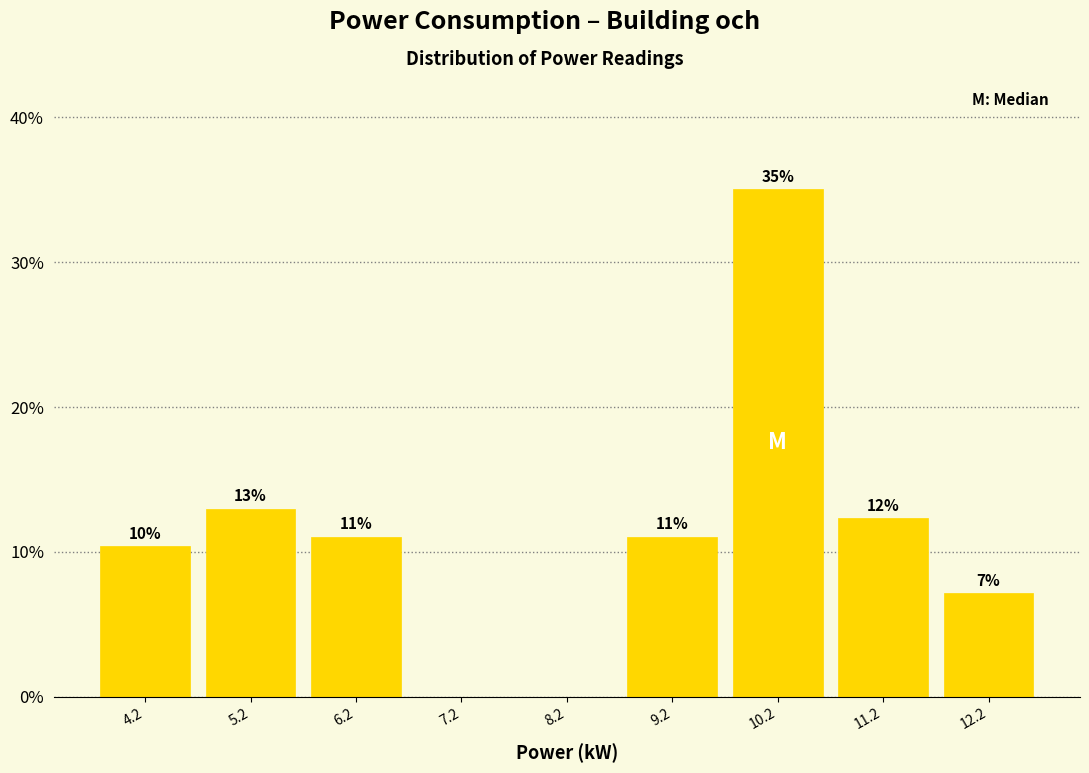

Which range on the x-axis has the tallest bar?

9.7 to 10.7